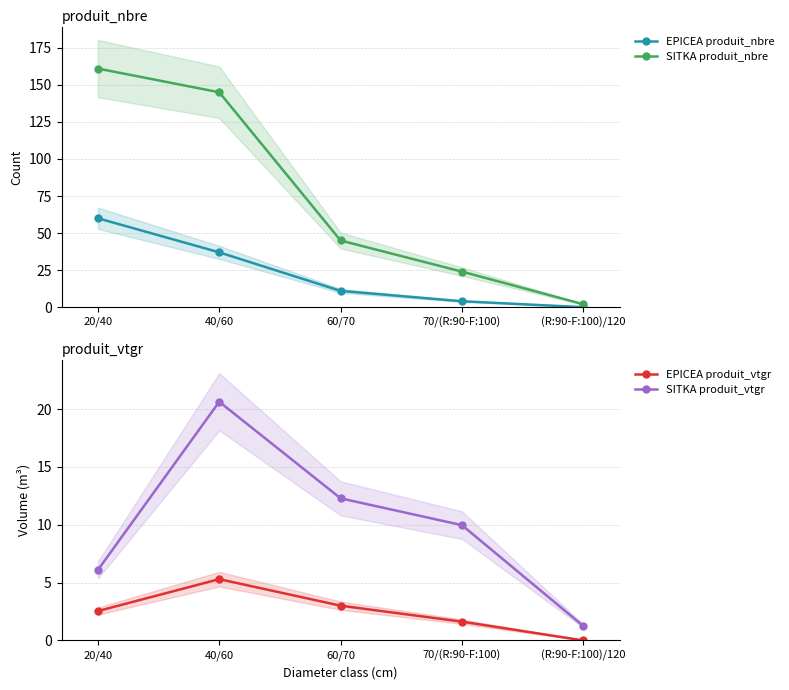

How many SITKA produit_nbre values are between 24 and 145?

3